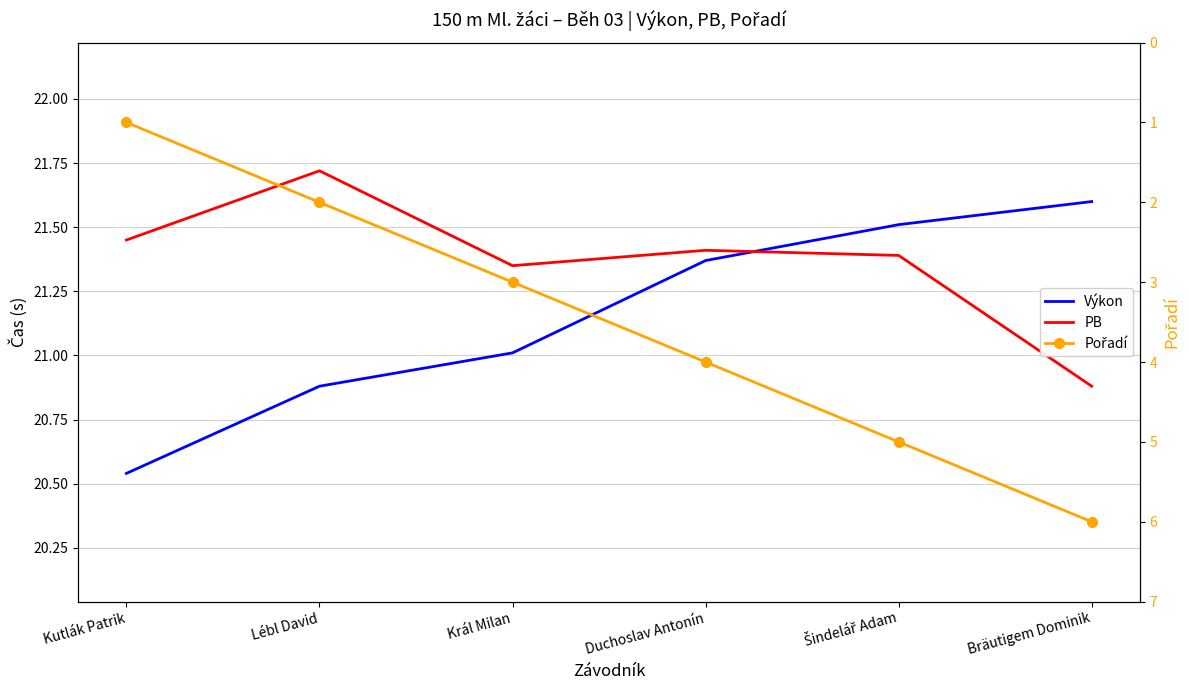

Reading left to right, list all the values displayed in this chart.

Výkon: 20.5	20.9	21.0	21.4	21.5	21.6
PB: 21.4	21.7	21.4	21.4	21.4	20.9
Pořadí: 1.0	2.0	3.0	4.0	5.0	6.0